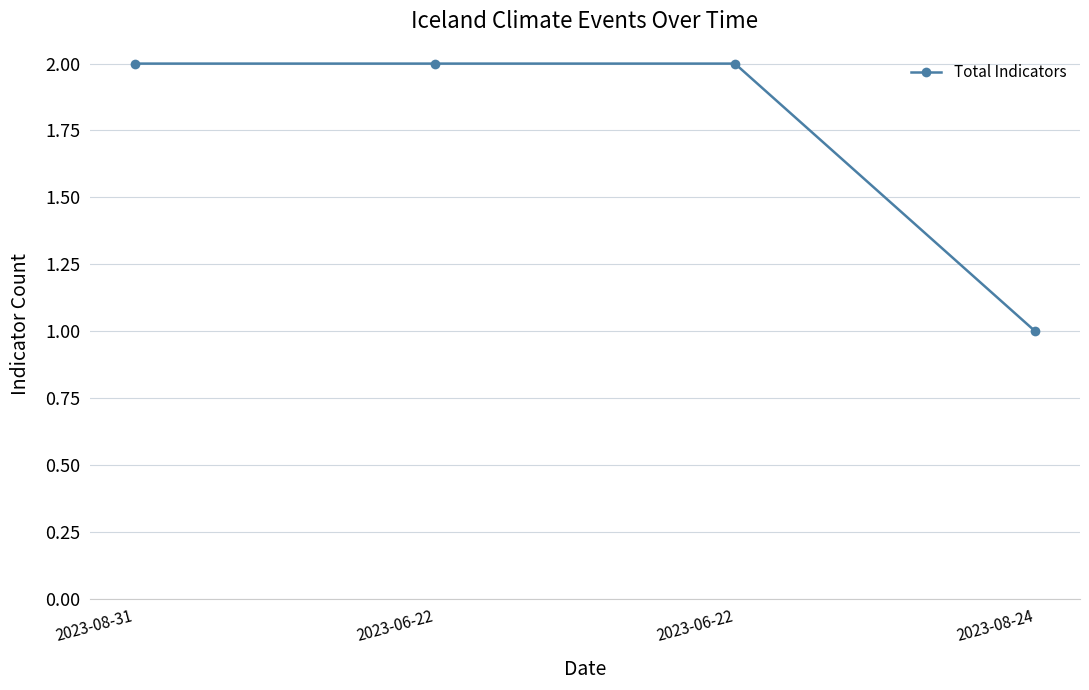

Is this an area chart (filled region under the line)?

No